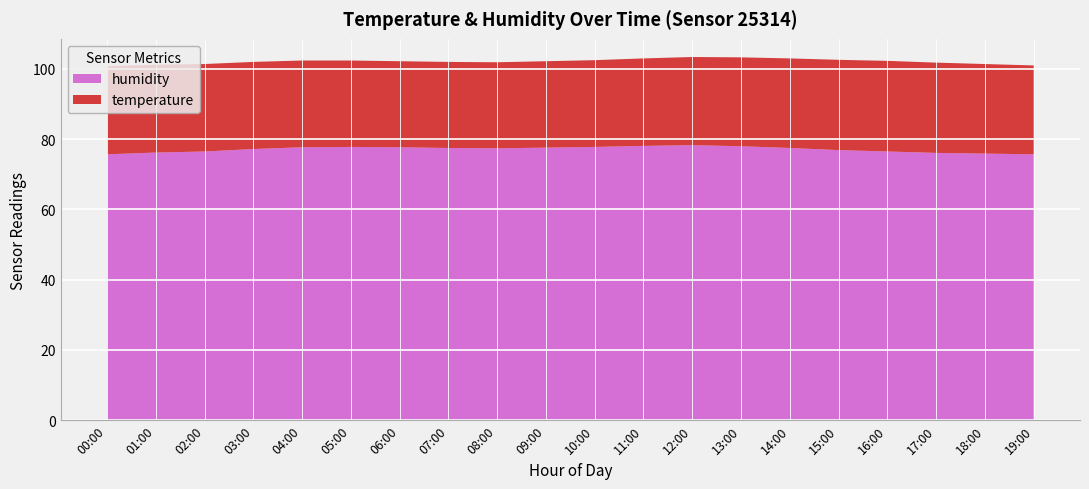

Reading right to left, transcribe all the data shown in this chart.

temperature: 19:00=25.3	18:00=25.5	17:00=25.7	16:00=25.8	15:00=25.7	14:00=25.5	13:00=25.3	12:00=25.1	11:00=24.9	10:00=24.7	09:00=24.6	08:00=24.5	07:00=24.5	06:00=24.5	05:00=24.6	04:00=24.7	03:00=24.8	02:00=24.9	01:00=25.0	00:00=25.1
humidity: 19:00=75.7	18:00=75.9	17:00=76.1	16:00=76.5	15:00=76.9	14:00=77.5	13:00=78.0	12:00=78.3	11:00=78.1	10:00=77.8	09:00=77.6	08:00=77.4	07:00=77.5	06:00=77.7	05:00=77.8	04:00=77.7	03:00=77.2	02:00=76.5	01:00=76.2	00:00=75.7